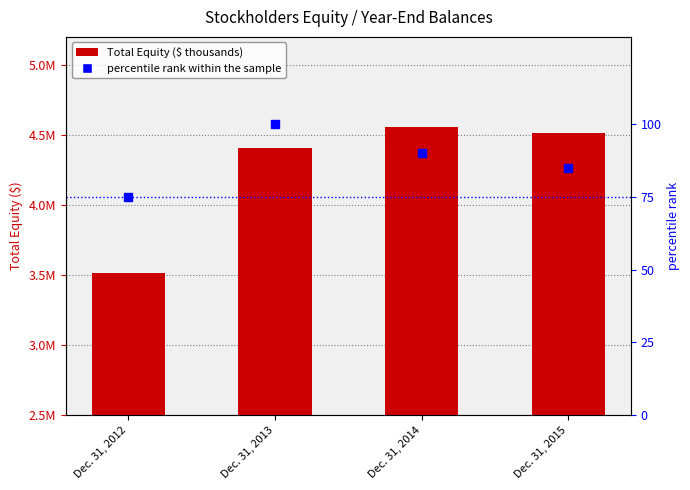

How many percentile rank within the sample values are between 85 and 100?

3